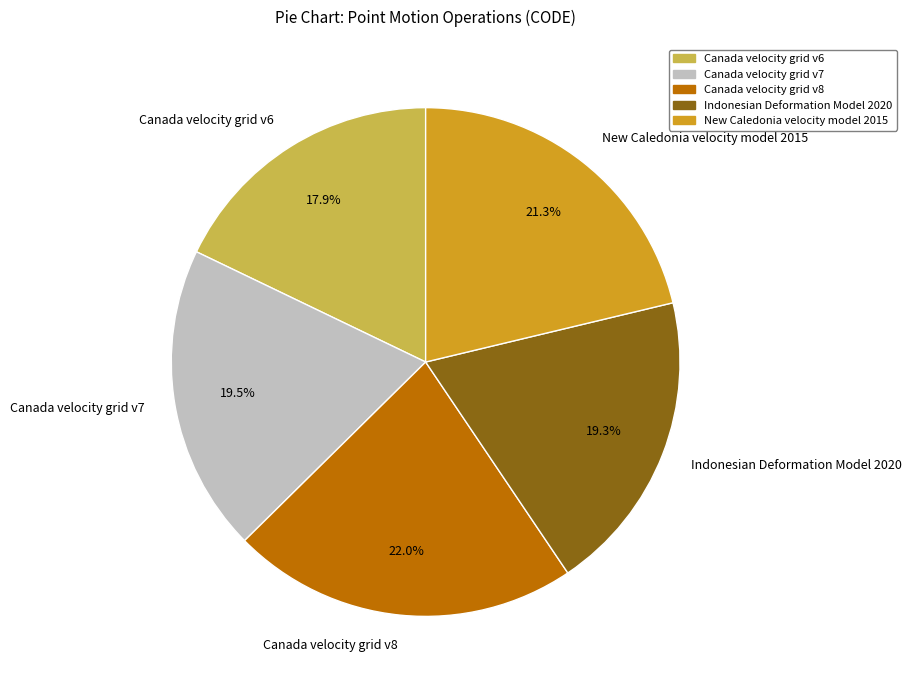

Which slice is the smallest?

Canada velocity grid v6